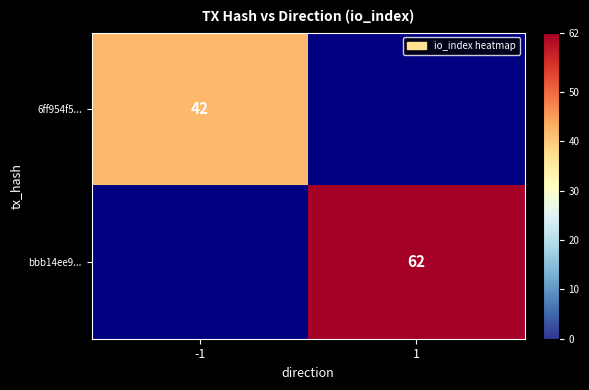

Which category has the lowest value across all series?

-1